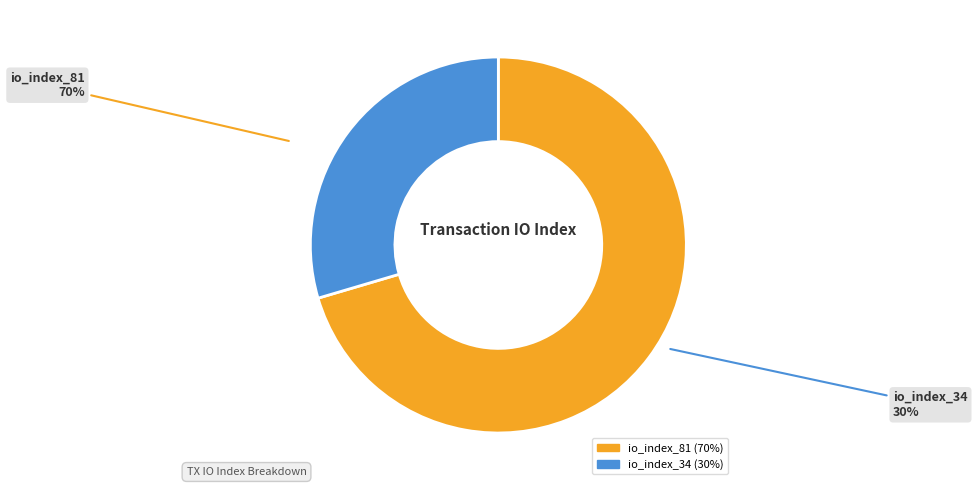

What percentage is the io_index_34 slice, to the nearest percent?

30%